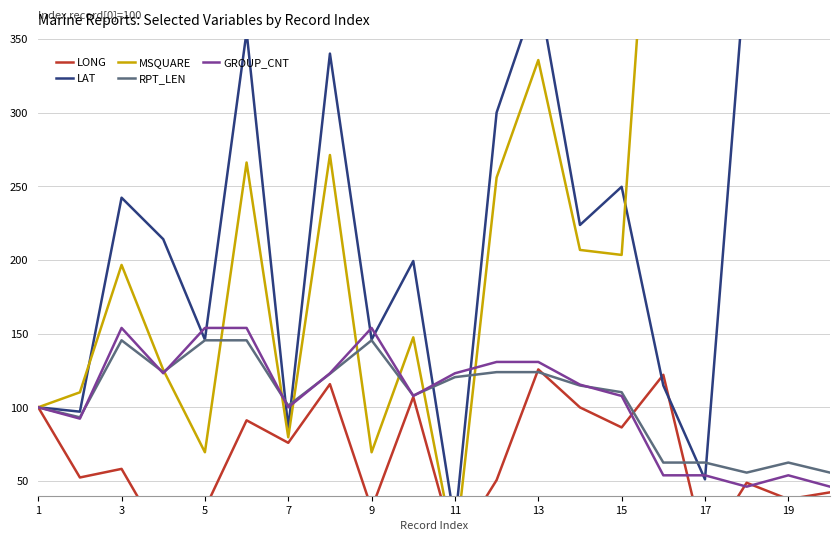

True or false: RPT_LEN has a value of 145.5 at 9.

True